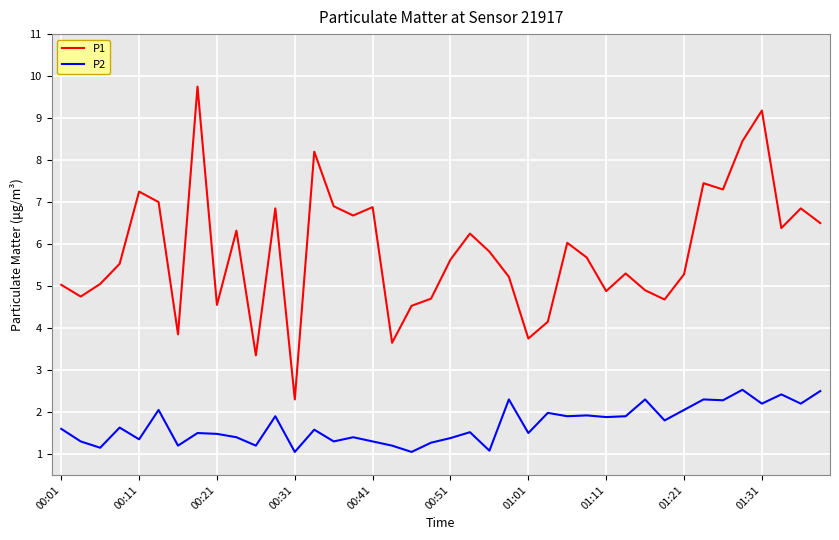

Which series has the largest total across all categories?

P1